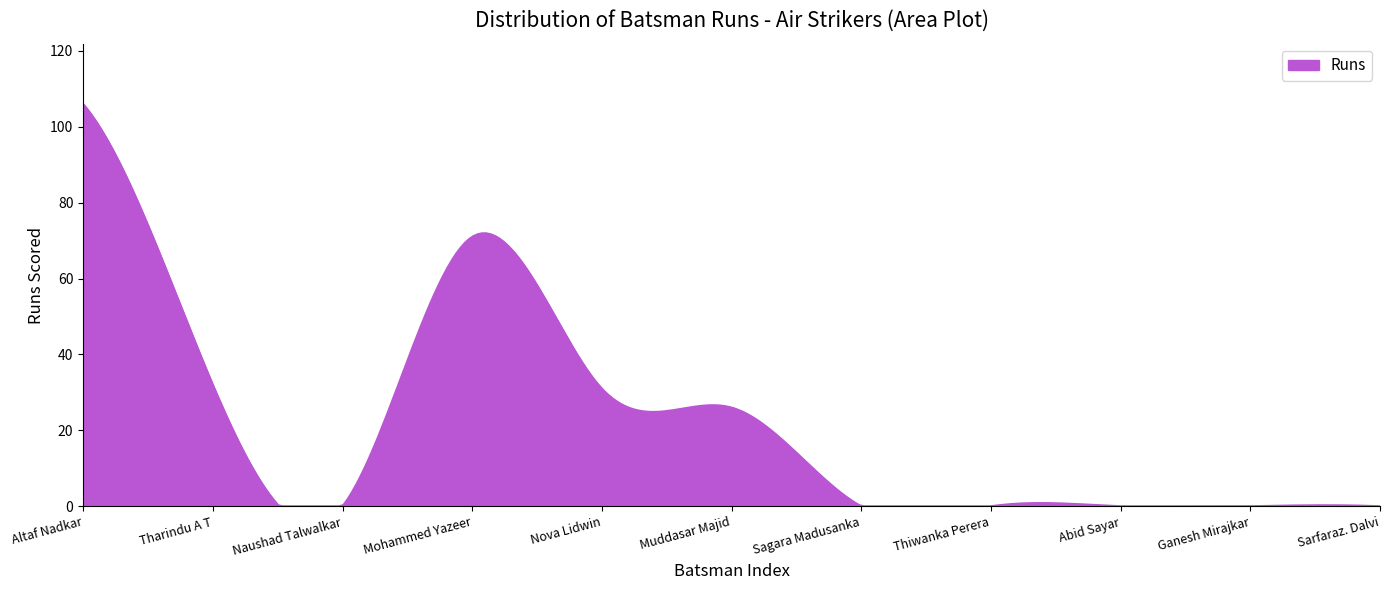

What is the greatest value displayed?

106.0